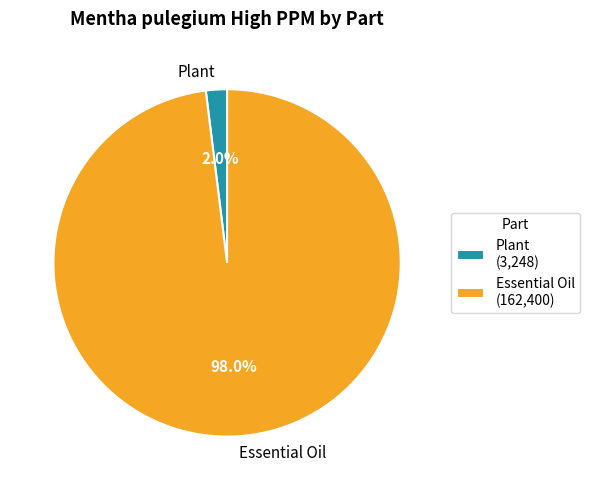

True or false: Essential Oil accounts for 98% of the total.

True